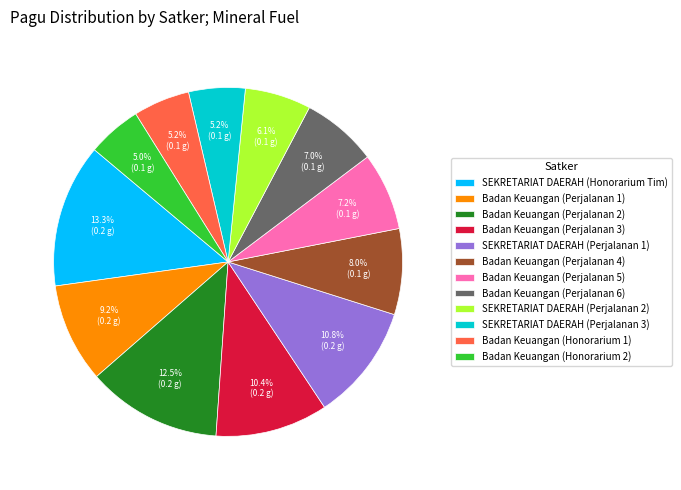

What is the largest slice in the pie chart?

SEKRETARIAT DAERAH (Honorarium Tim)